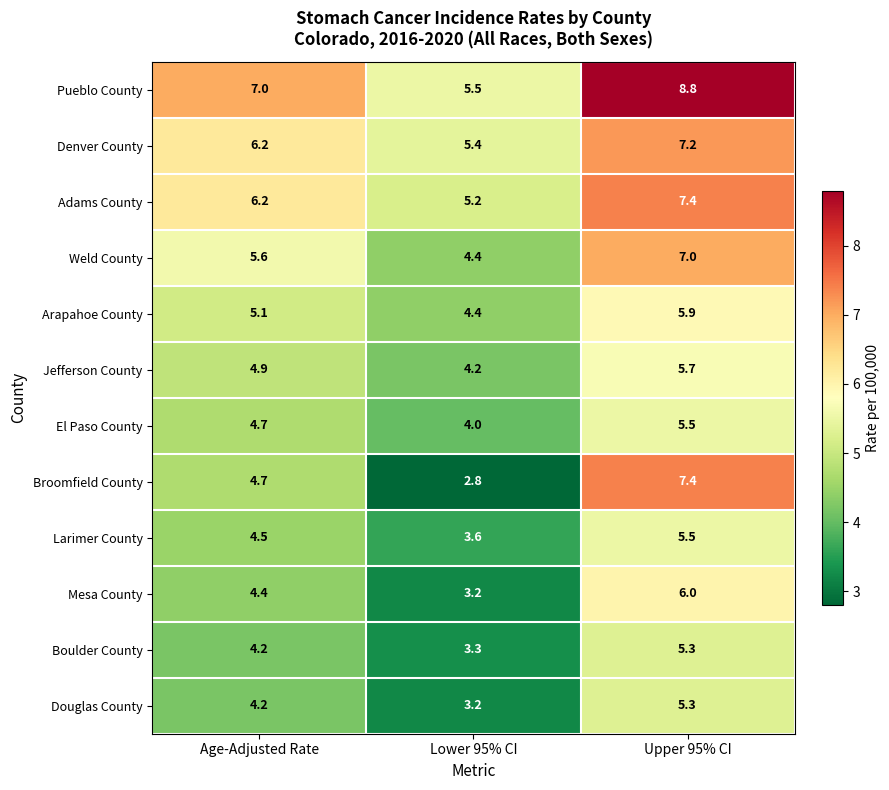

Rank the categories by Arapahoe County value from highest to lowest.

Upper 95% CI, Age-Adjusted Rate, Lower 95% CI